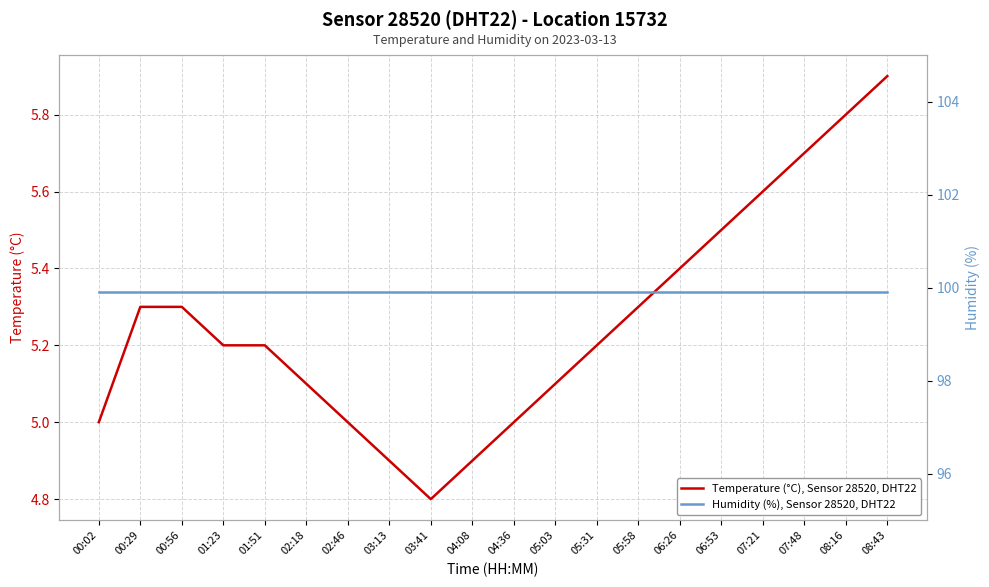

True or false: Humidity (%), Sensor 28520, DHT22 and Temperature (°C), Sensor 28520, DHT22 cross at least once.

False